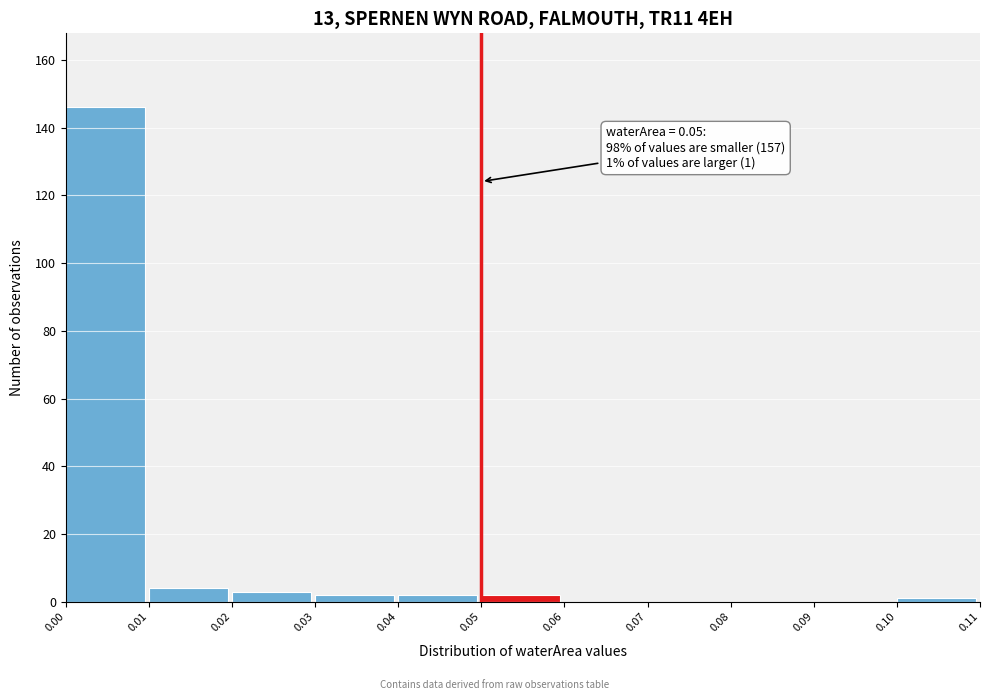

Which range on the x-axis has the tallest bar?

0.00 to 0.01